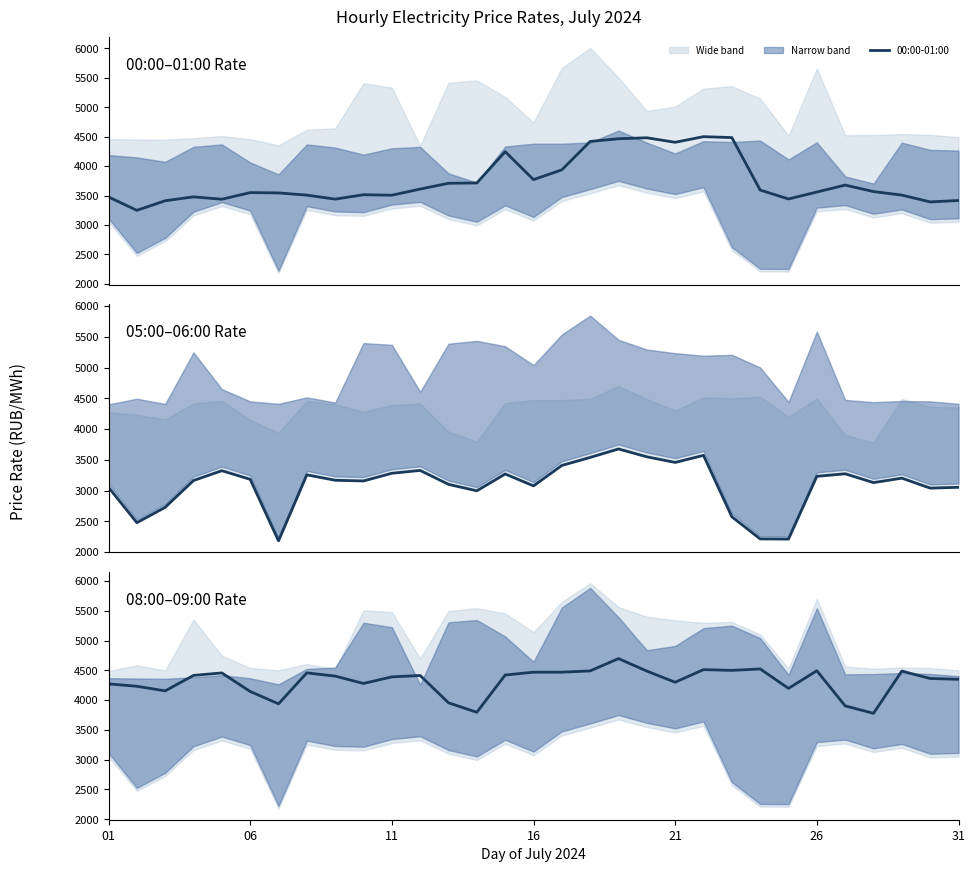

Count the number of categories in the chart.

31